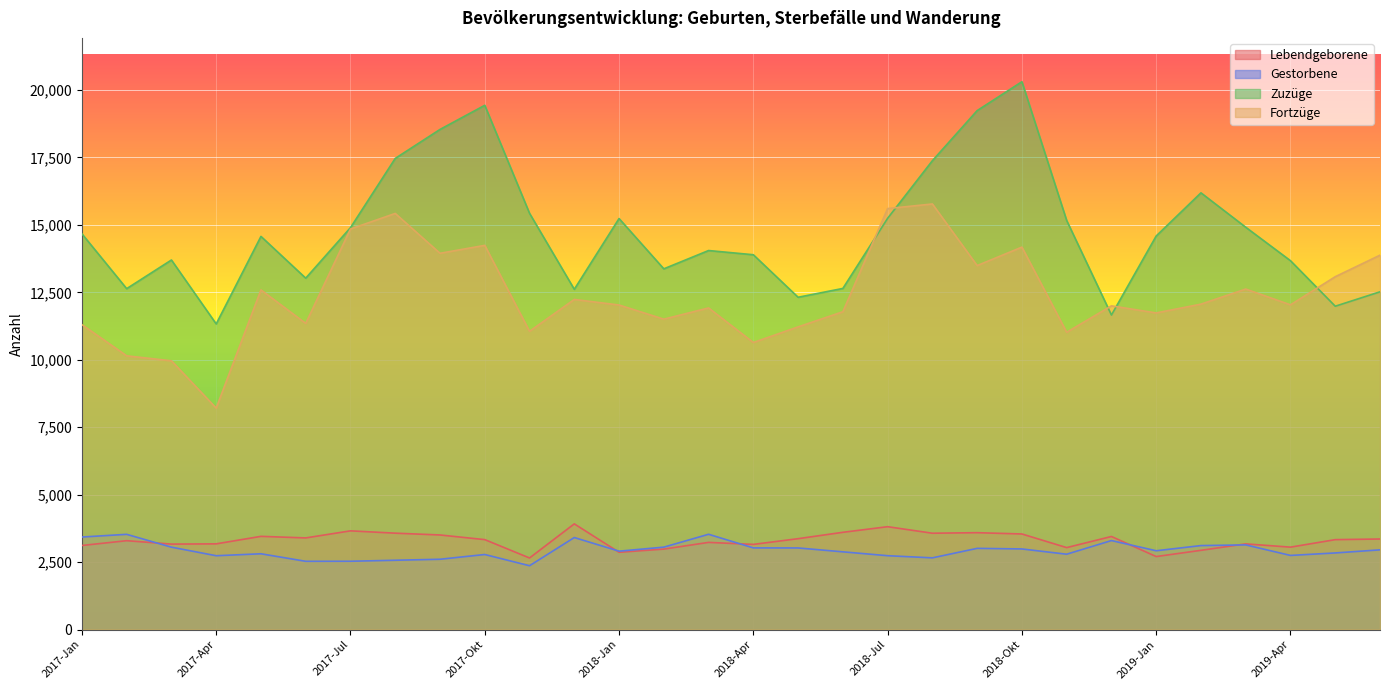

What is the spread (max minus min) of values at 2017-Feb?

9343